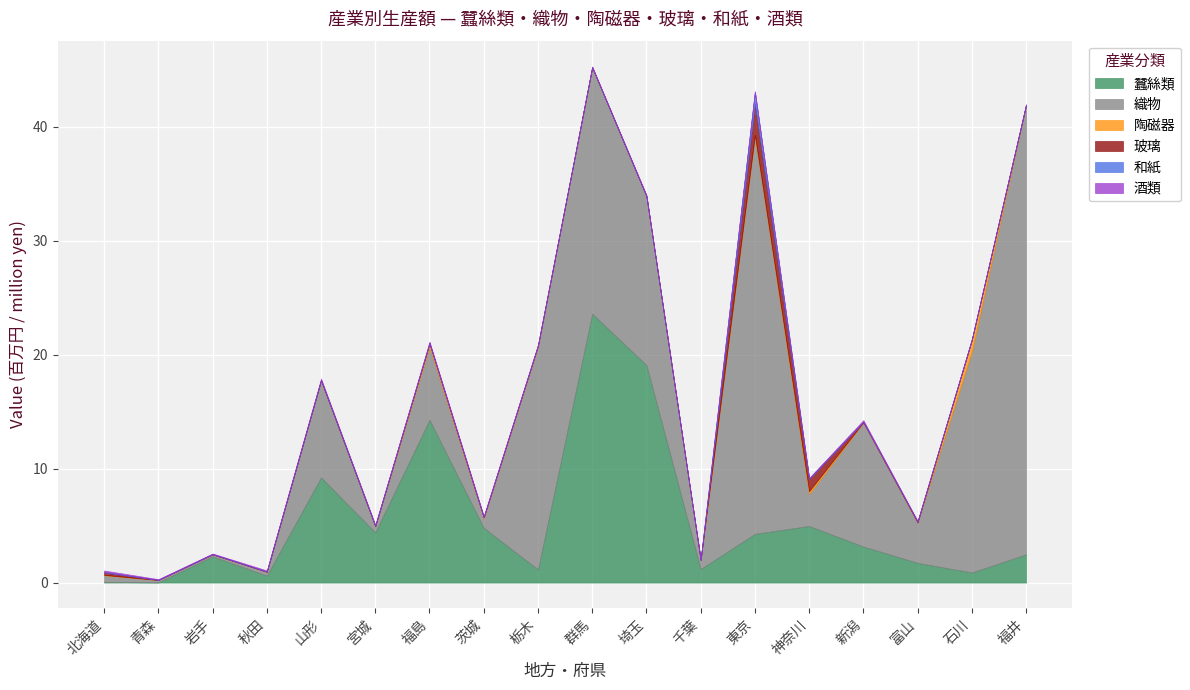

At how many categories does at least one series exceed 27942254?

2